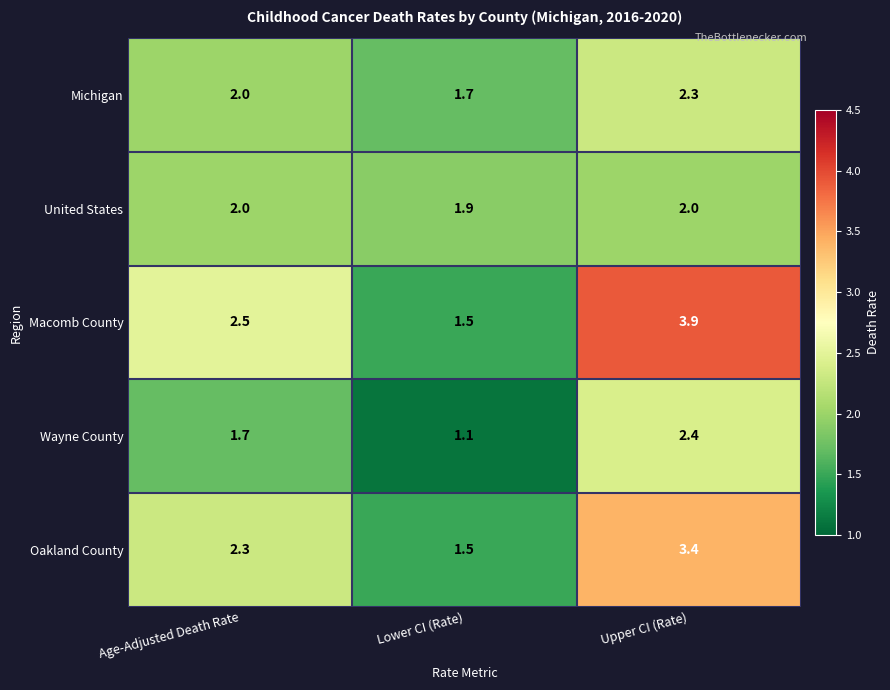

What is the sum of the Oakland County values at Age-Adjusted Death Rate and Upper CI (Rate)?

5.7